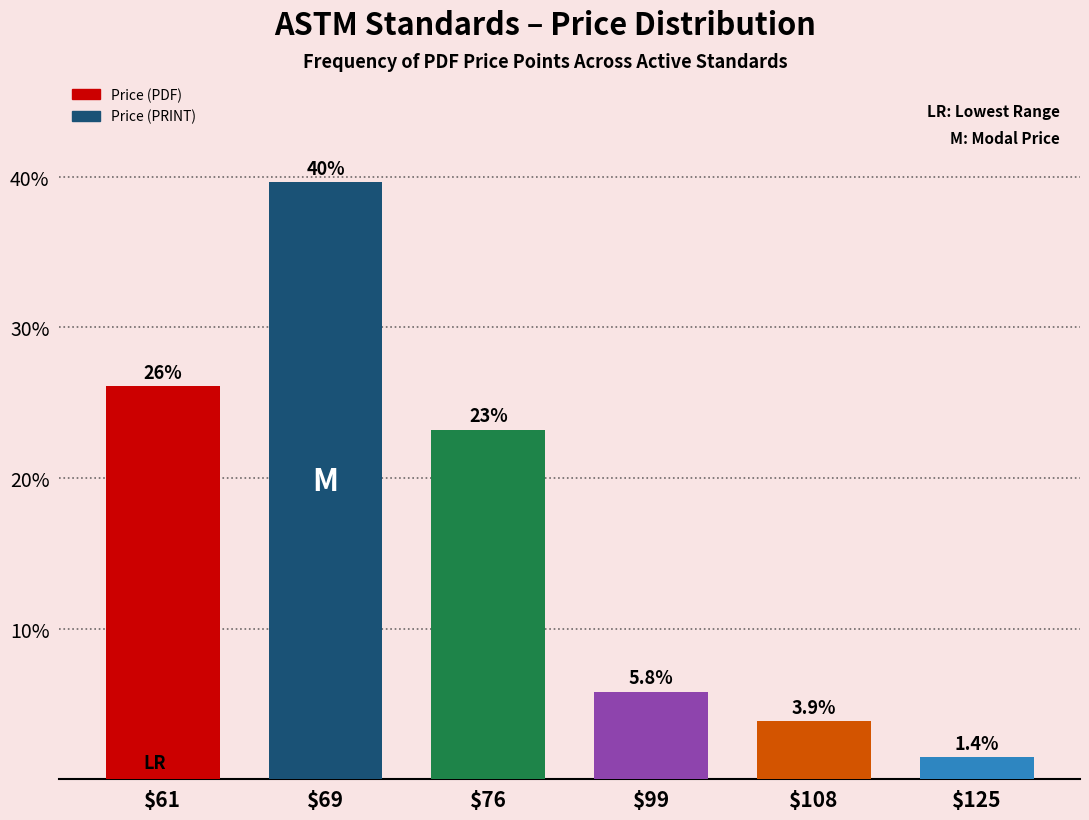

What is the sum of all values?

1.0